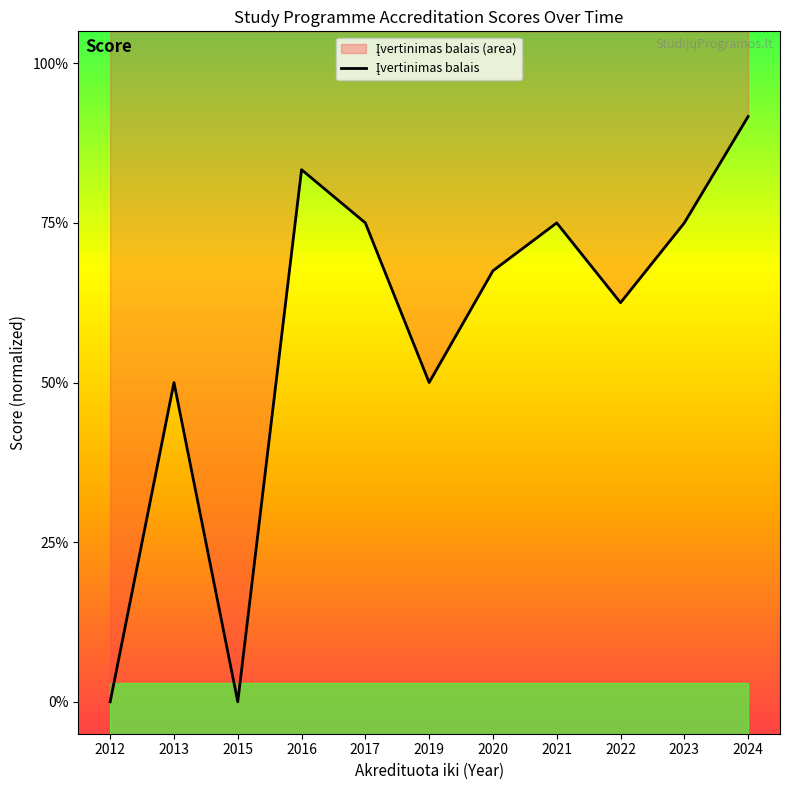

Between 2023 and 2017, which is larger?

2023